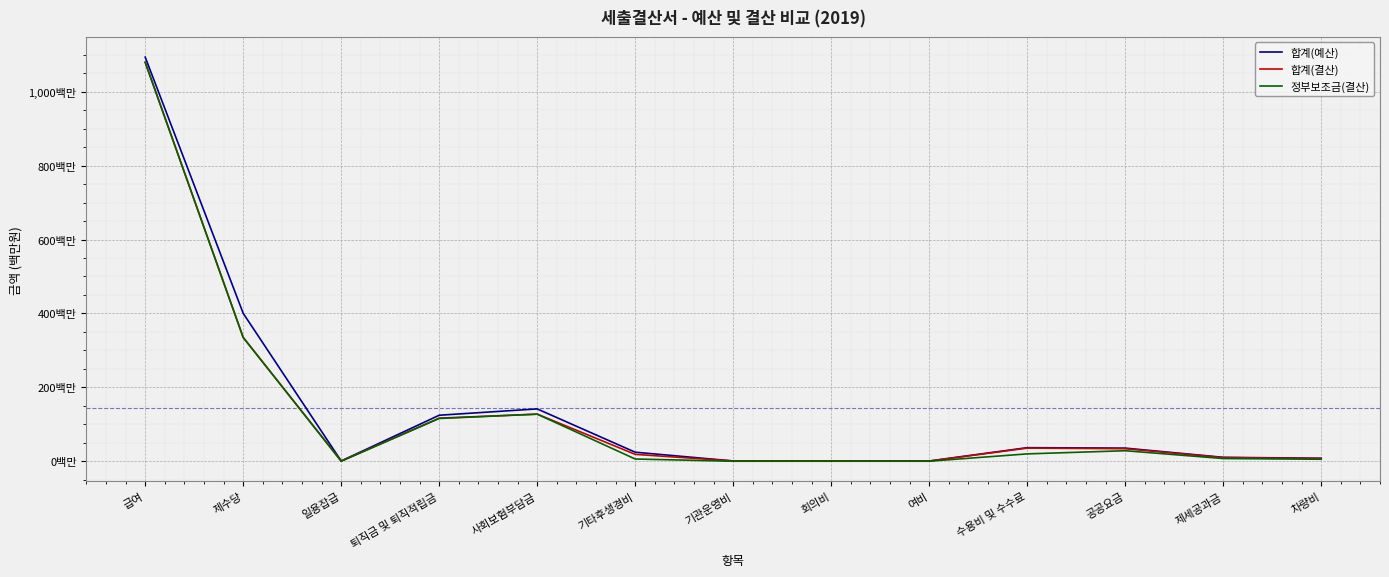

At how many categories does at least one series exceed 942346557?

1